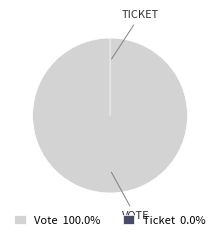

How many segments does this pie chart have?

2